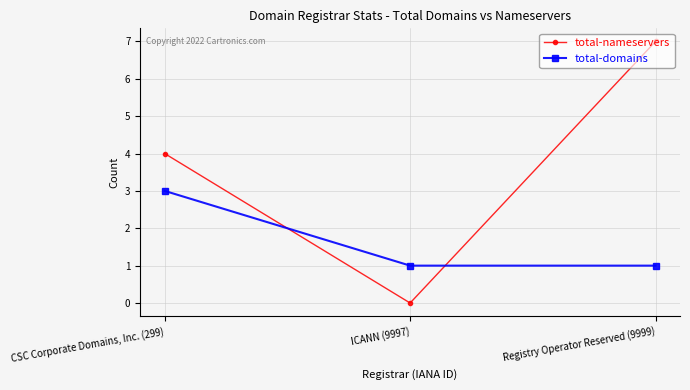

The value of total-nameservers at CSC Corporate Domains, Inc. (299) is 5. True or false?

False